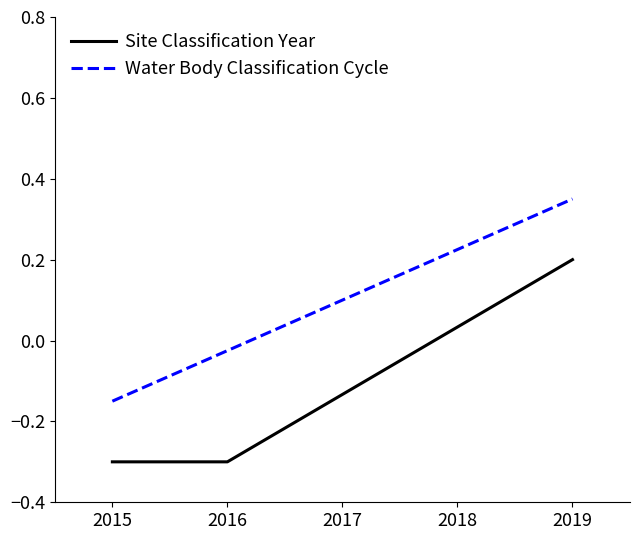

True or false: Site Classification Year has a value of 0.2 at 2019.

True